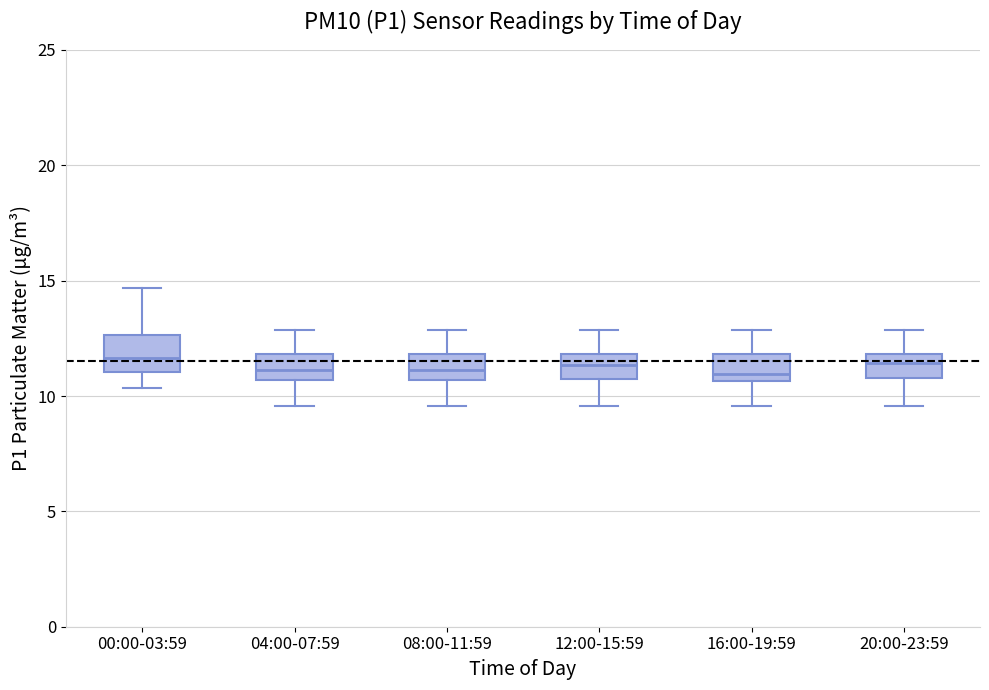

Reading left to right, read every box against the y-axis: the position of its median line, the range the box covers, and the ends of its whiskers. The values are not printed on the chart, so give them approximately, as read against the axis.

00:00-03:59: median 11.5, box 11.0 to 12.5, whiskers 10.5 to 14.5
04:00-07:59: median 11.0, box 10.5 to 12.0, whiskers 9.5 to 13.0
08:00-11:59: median 11.0, box 10.5 to 12.0, whiskers 9.5 to 13.0
12:00-15:59: median 11.5, box 10.5 to 12.0, whiskers 9.5 to 13.0
16:00-19:59: median 11.0, box 10.5 to 12.0, whiskers 9.5 to 13.0
20:00-23:59: median 11.5, box 11.0 to 12.0, whiskers 9.5 to 13.0